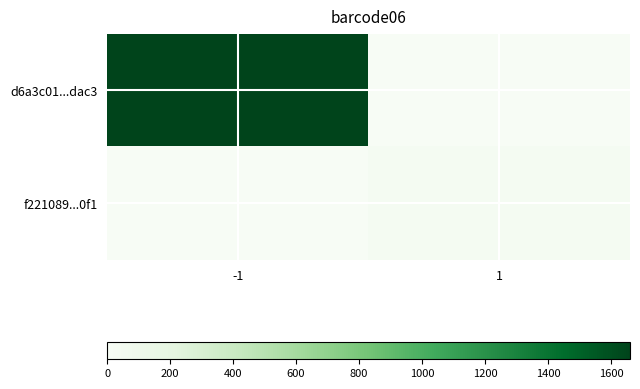

At which category does the chart reach its minimum across all series?

1